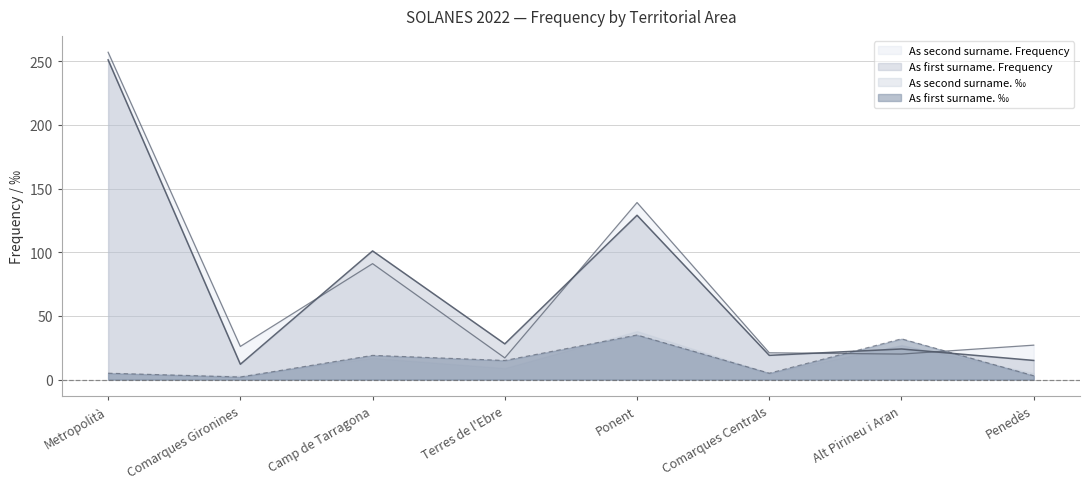

What is the total value across all series at Alt Pirineu i Aran?

103